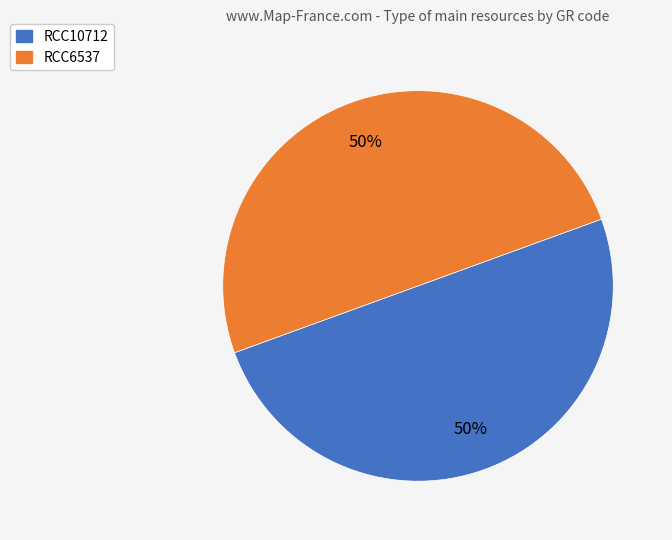

To the nearest percent, what portion does RCC10712 represent?

50%